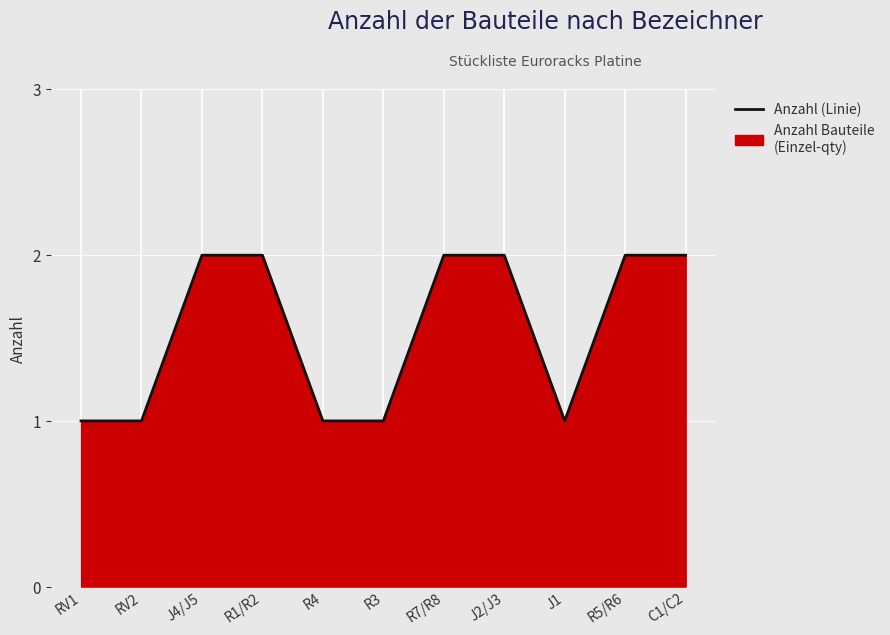

Reading right to left, list all the values displayed in this chart.

C1/C2=2	R5/R6=2	J1=1	J2/J3=2	R7/R8=2	R3=1	R4=1	R1/R2=2	J4/J5=2	RV2=1	RV1=1